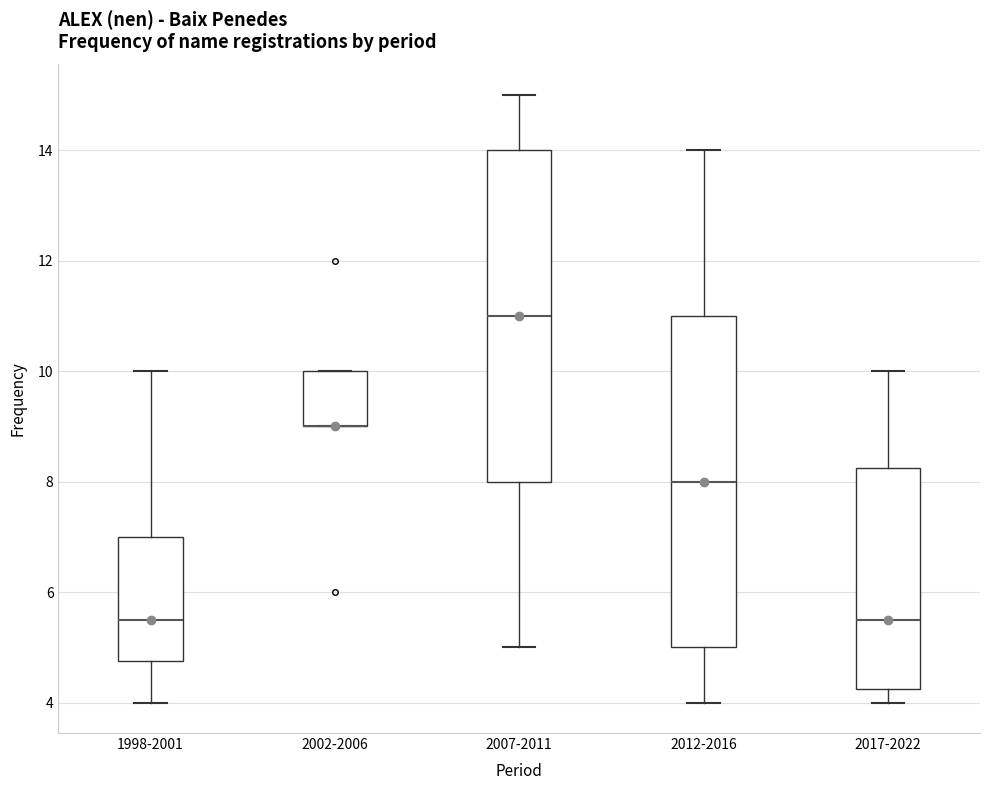

Reading left to right, transcribe this box plot: for each box, give where its median line is, the range the box spans, and where its two whiskers end, as read against the y-axis. The values are not printed on the chart, so give them approximately, as read against the axis.

1998-2001: median 5.6, box 4.8 to 7.0, whiskers 4.0 to 10.0
2002-2006: median 9.0 (drawn on the box's lower edge), box 9.0 to 10.0, whiskers 9.0 to 10.0
2007-2011: median 11.0, box 8.0 to 14.0, whiskers 5.0 to 15.0
2012-2016: median 8.0, box 5.0 to 11.0, whiskers 4.0 to 14.0
2017-2022: median 5.6, box 4.2 to 8.2, whiskers 4.0 to 10.0